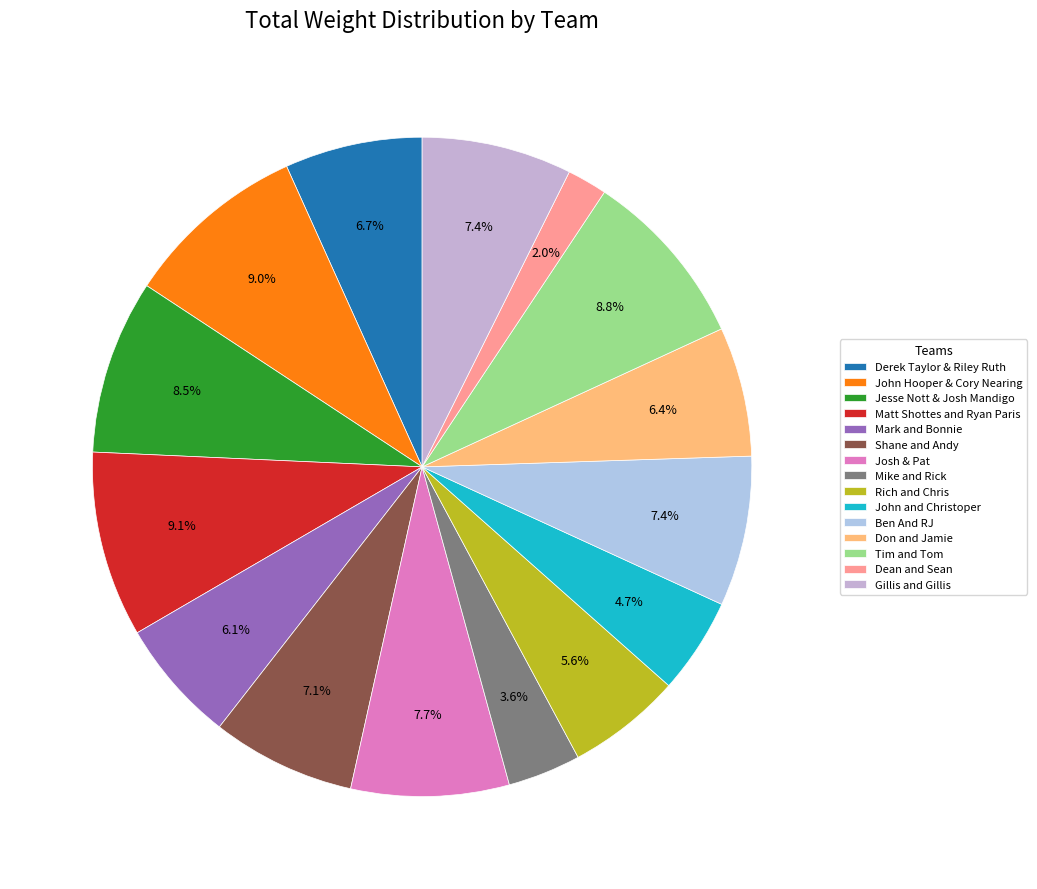

What percentage is the Mark and Bonnie slice, to the nearest percent?

6%